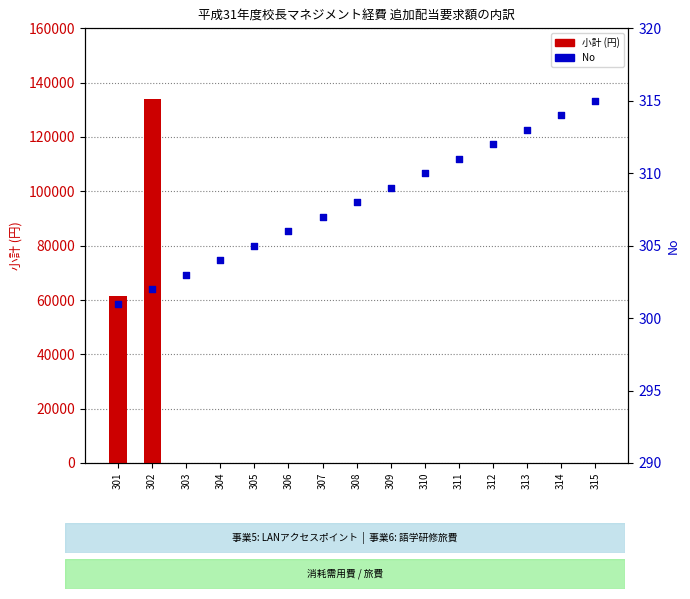

Which series has the largest total across all categories?

小計 (円)